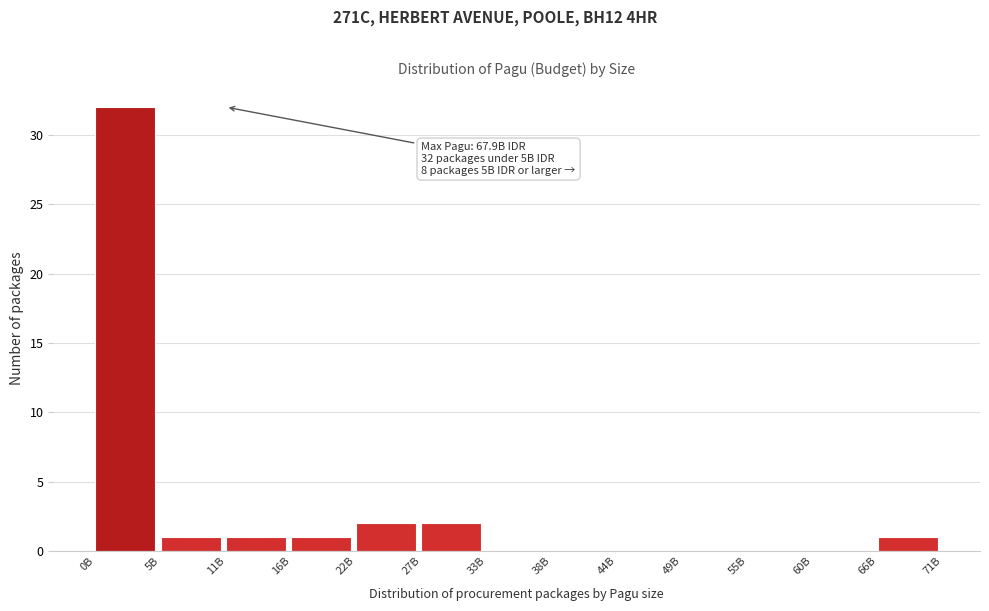

Reading right to left, extract all data points from this chart.

66B=1	60B=0	55B=0	49B=0	44B=0	38B=0	33B=0	27B=2	22B=2	16B=1	11B=1	5B=1	0B=32